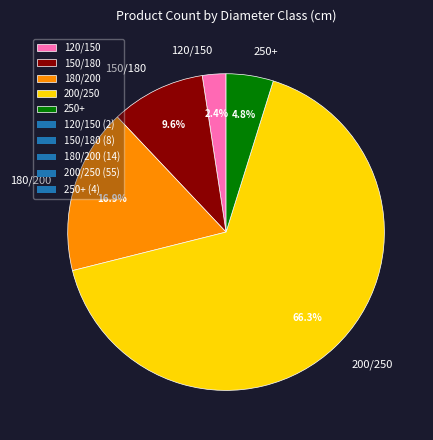

Approximately how many times larger is the value at 180/200 compared to 200/250?

0.3